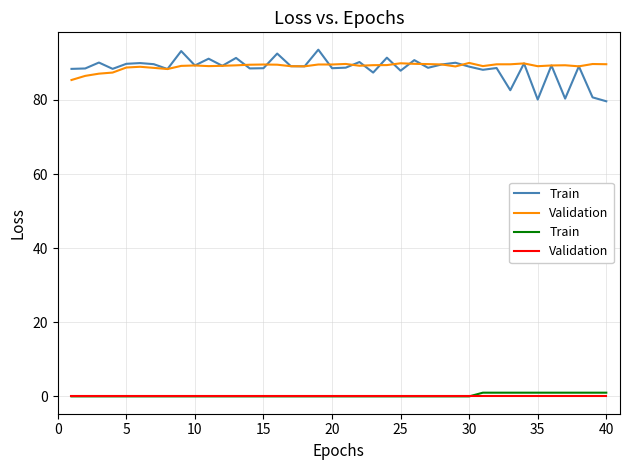

True or false: Train and Validation intersect in this chart.

False